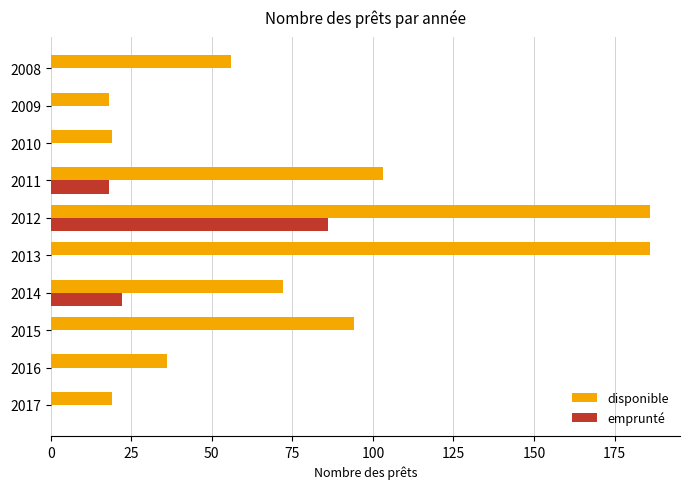

What is the sum of all emprunté values?

126